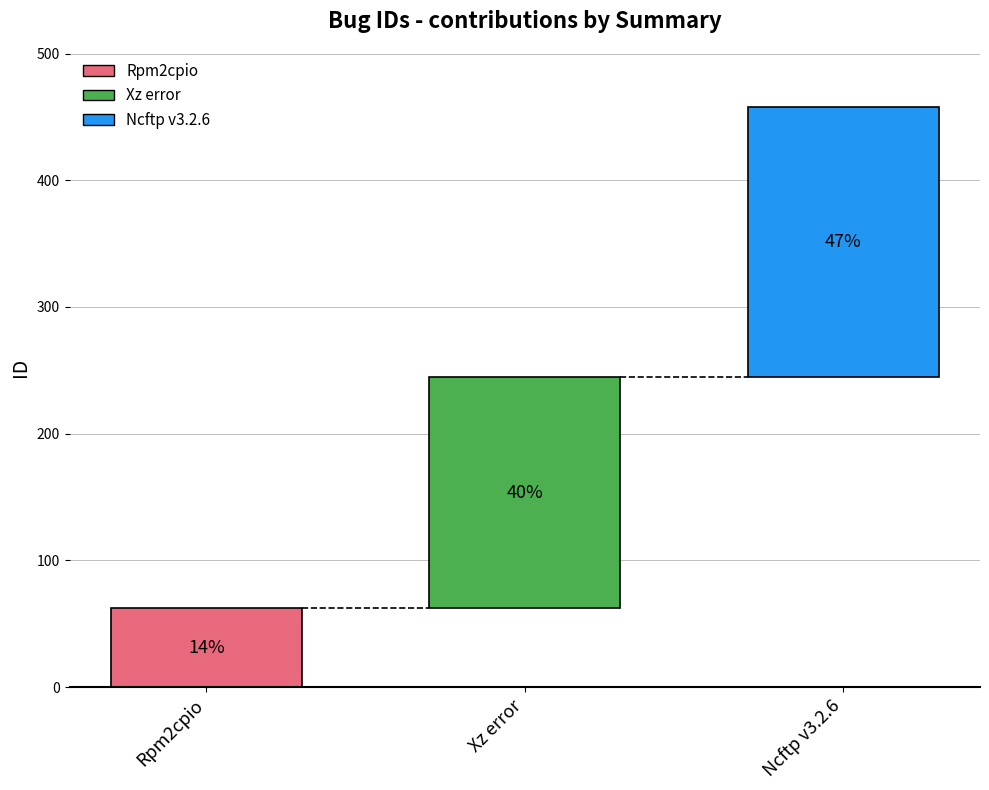

How many values are below 183?

1